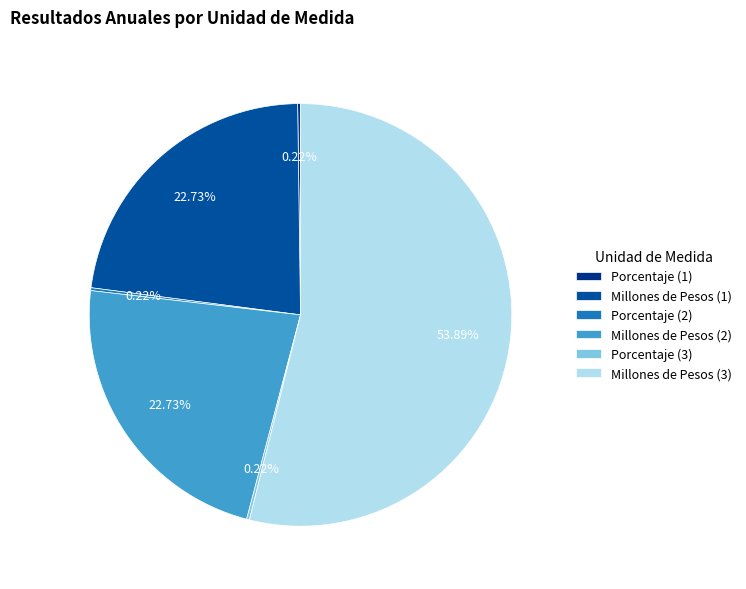

To the nearest percent, what is the difference between the largest and smallest slice percentages?

54%